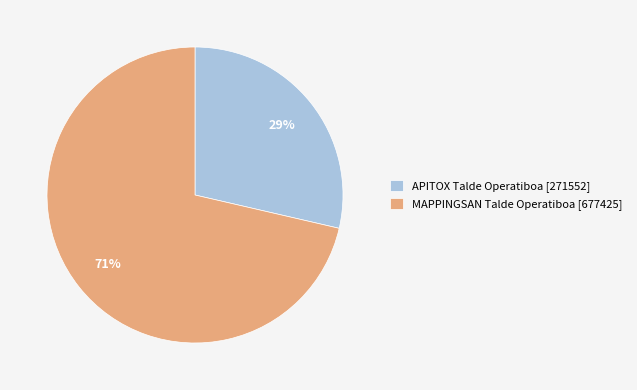

Which has a higher value, MAPPINGSAN Talde Operatiboa [677425] or APITOX Talde Operatiboa [271552]?

MAPPINGSAN Talde Operatiboa [677425]